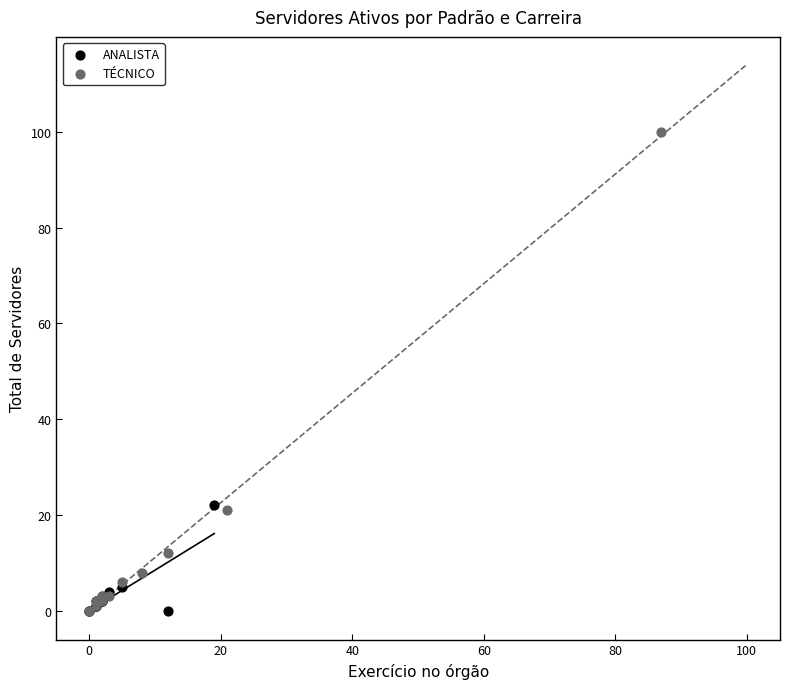

What are all the series names shown in the legend?

ANALISTA, TÉCNICO